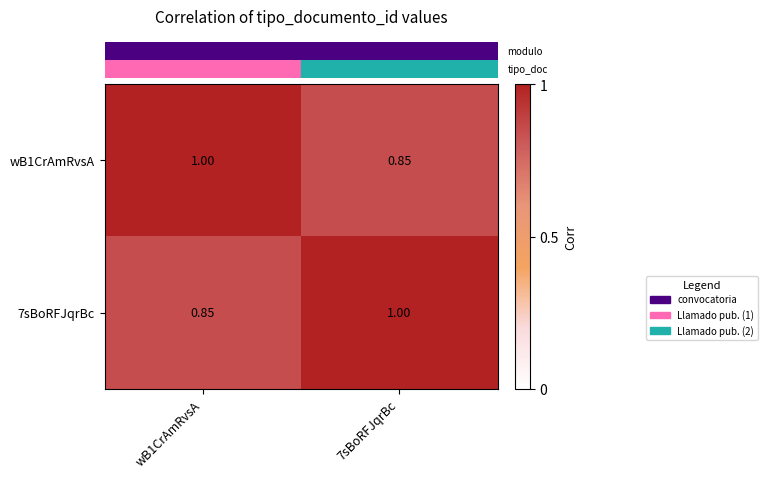

Is the value of wB1CrAmRvsA at wB1CrAmRvsA greater than the value of 7sBoRFJqrBc at wB1CrAmRvsA?

Yes